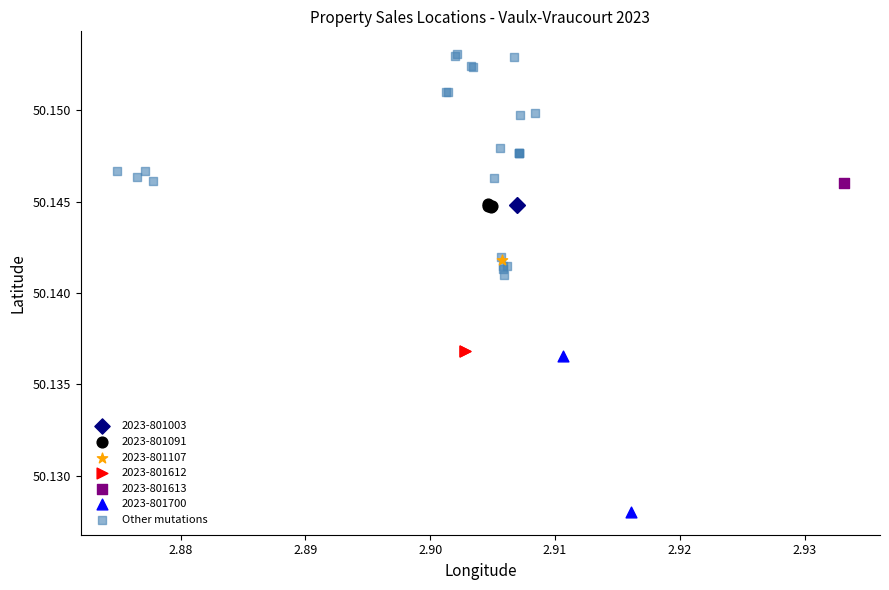

What are all the series names shown in the legend?

2023-801003, 2023-801091, 2023-801107, 2023-801612, 2023-801613, 2023-801700, Other mutations